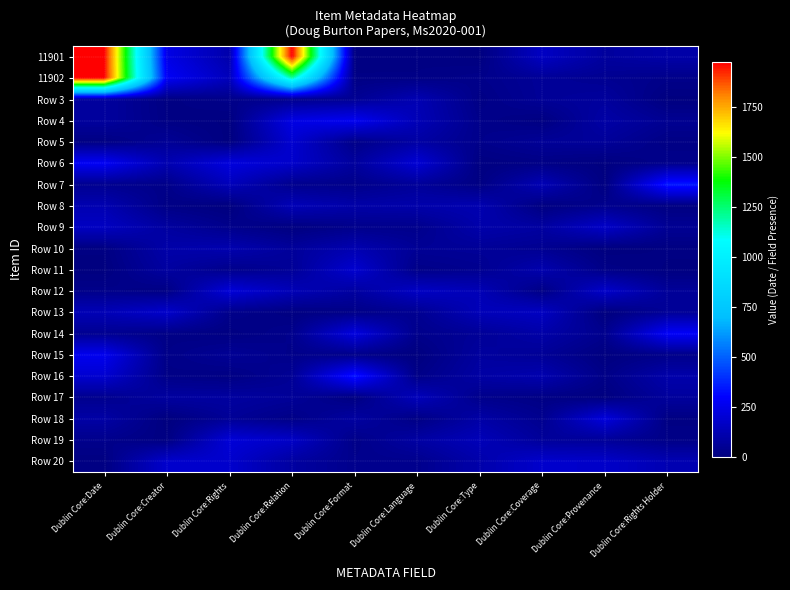

How many series are shown in this chart?

20